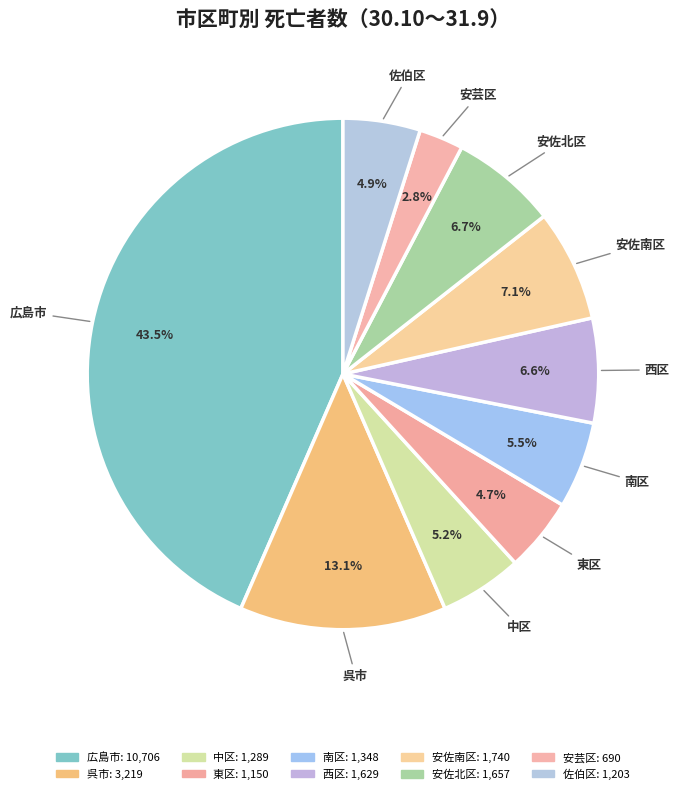

What is the total percentage of 南区 and 安佐南区?

12.5%